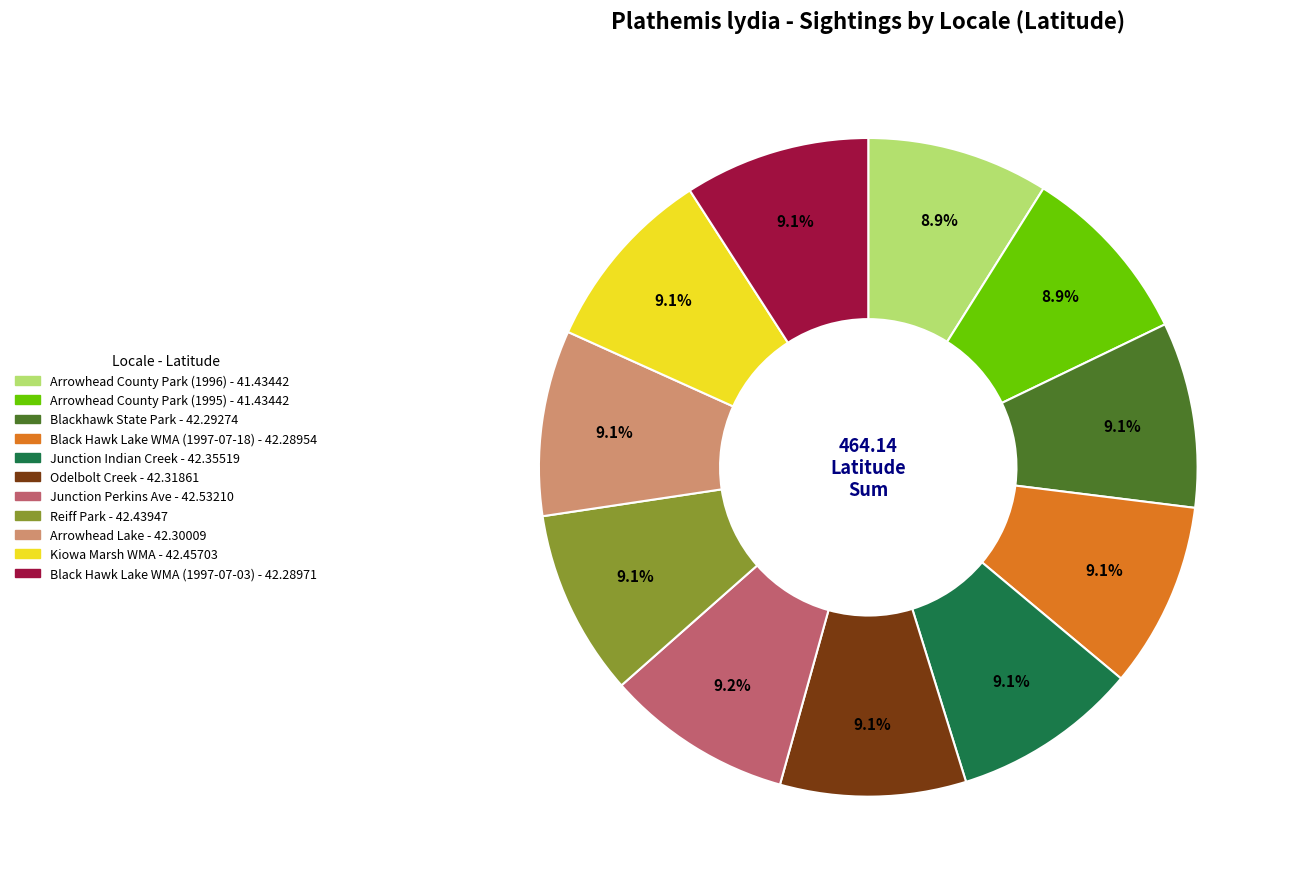

What percentage do Arrowhead County Park (1996) and Arrowhead Lake together represent?

18.0%